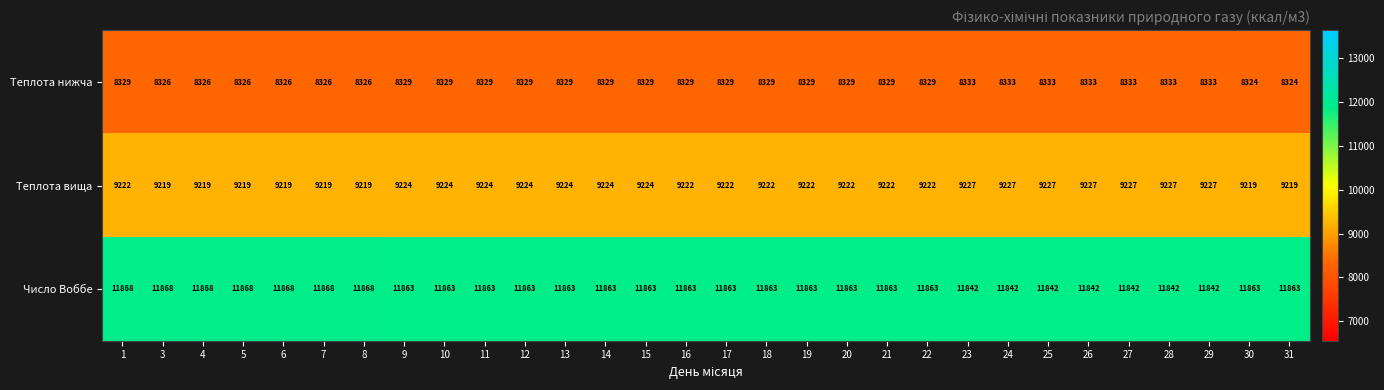

Which series has the widest spread of values?

Число Воббе